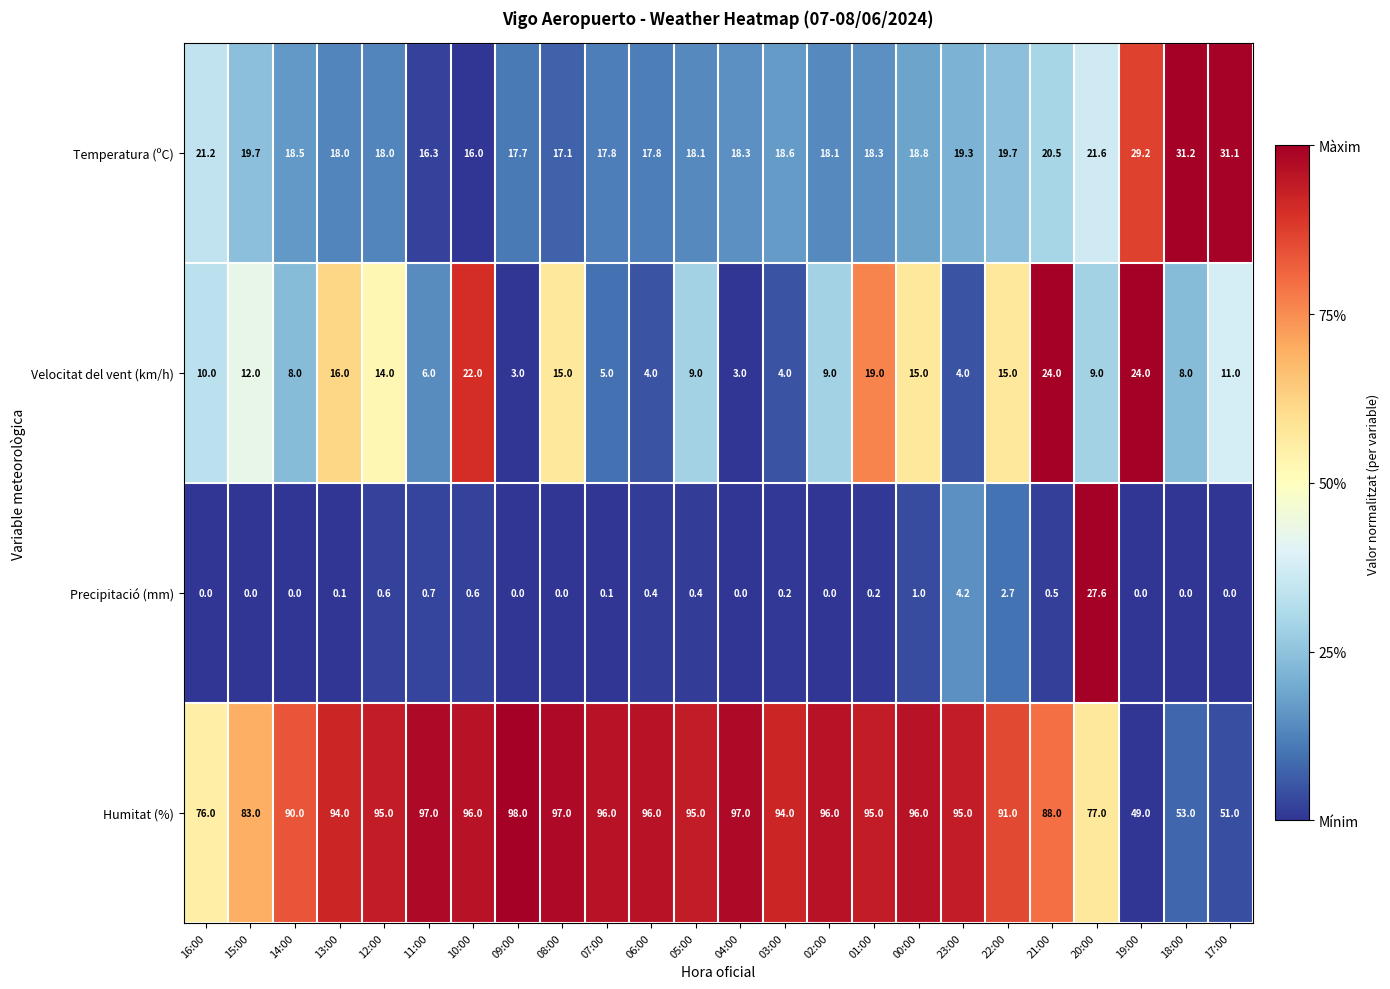

At which category is the sum across all series the highest?

20:00